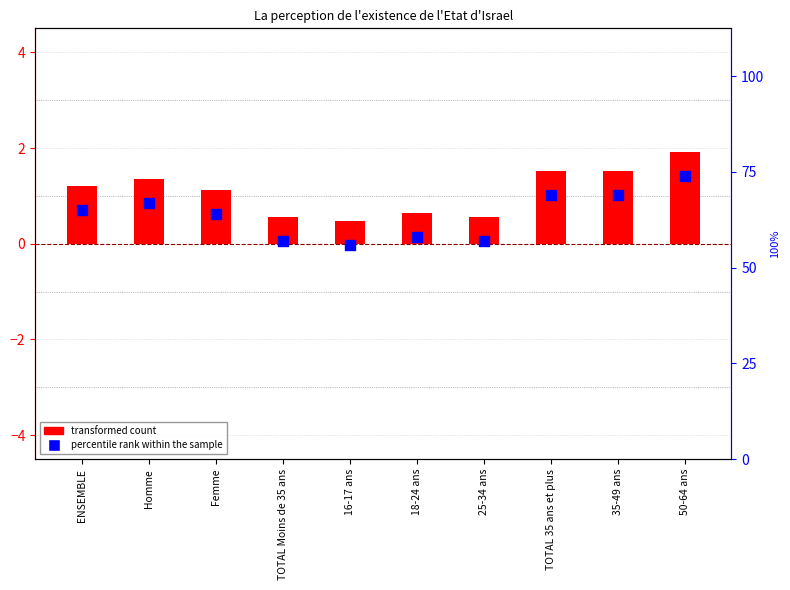

Which series has the largest Y range (max minus min)?

percentile rank within the sample